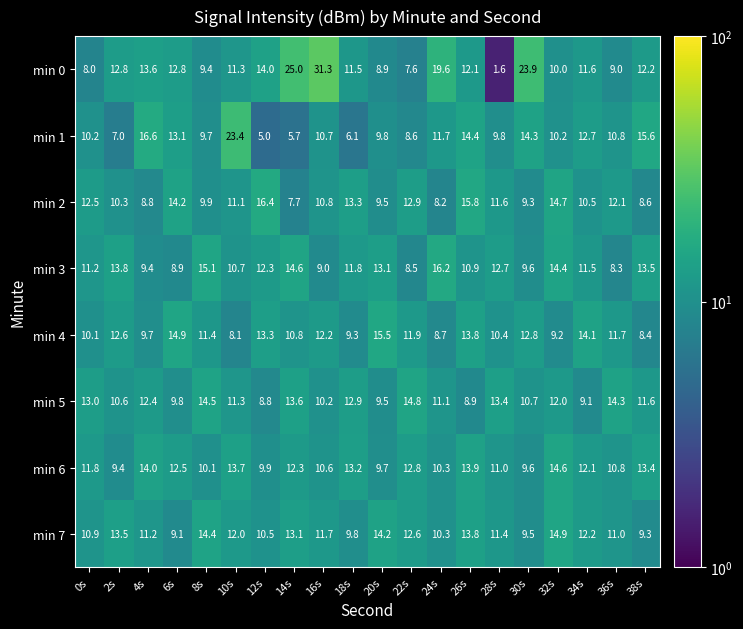

Which series changed the most between 12s and 20s?

min 2